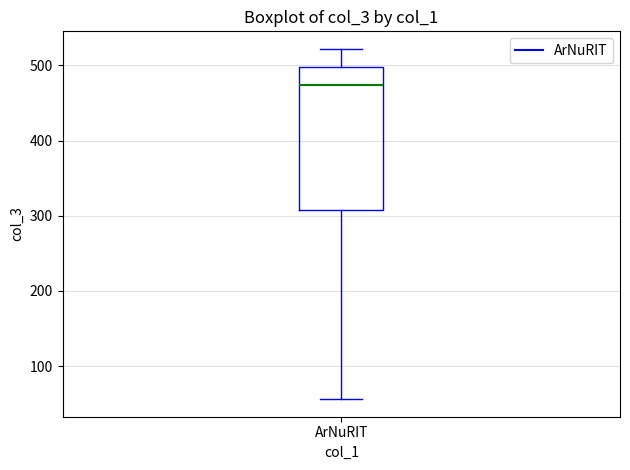

Where does the lower whisker of the box for ArNuRIT end on the y-axis? The values are not printed on the chart, so give them approximately, as read against the axis.

60